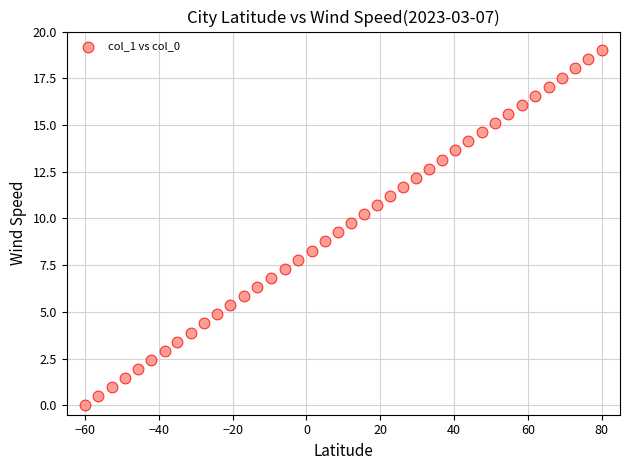

What is the range of X values (max minus min)?

140.0